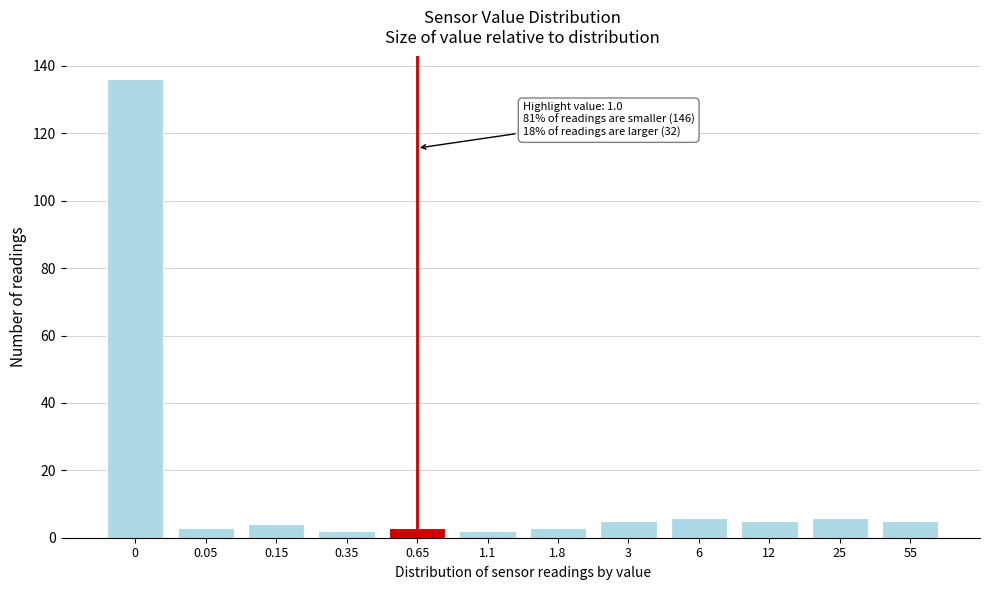

Reading left to right, what are all the values shown in this chart?

136	3	4	2	3	2	3	5	6	5	6	5